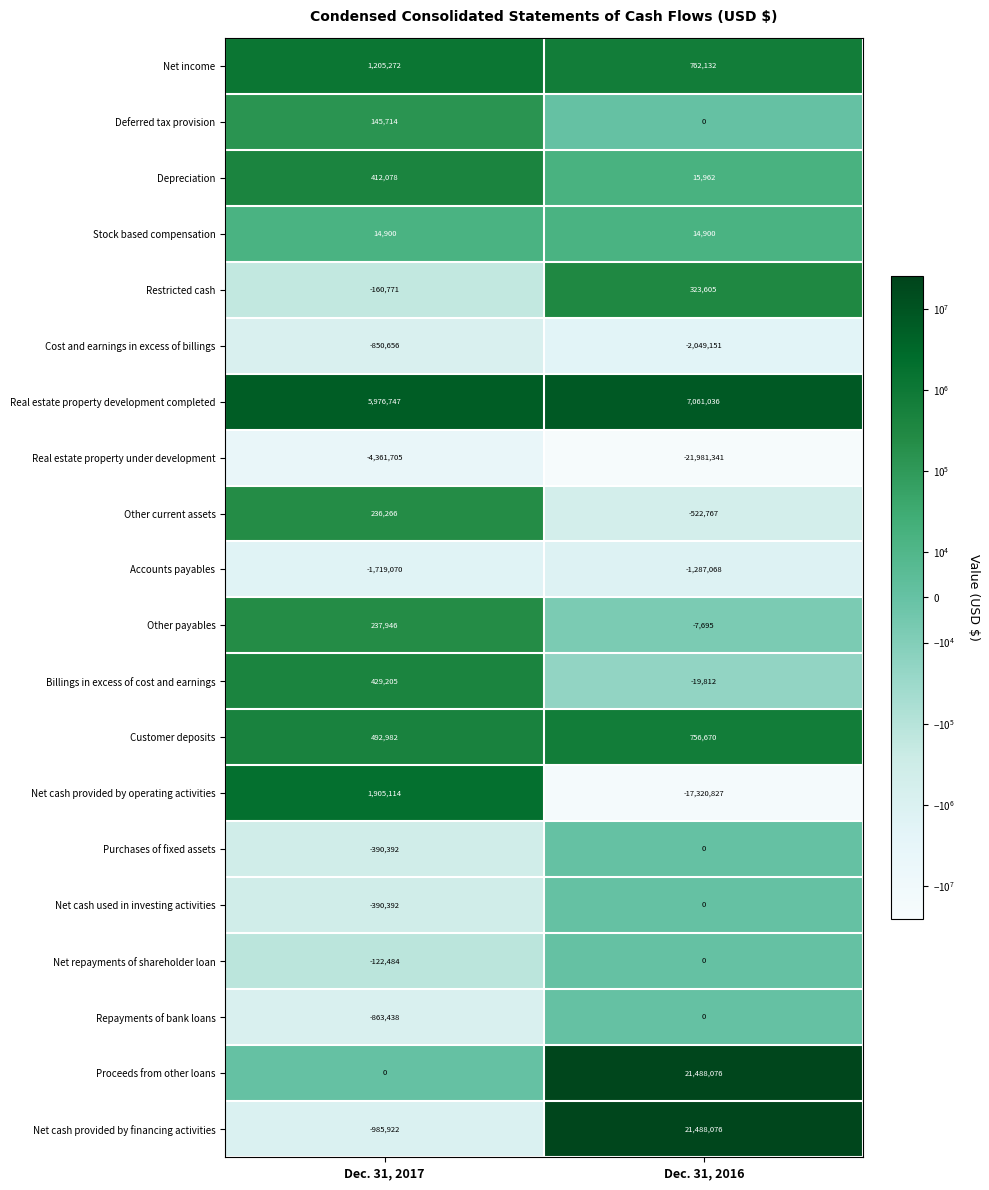

The value of Accounts payables at Dec. 31, 2017 is -2364918. True or false?

False